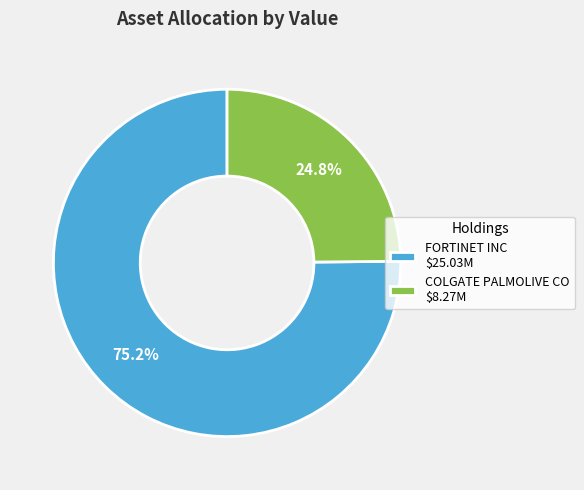

True or false: FORTINET INC accounts for 75% of the total.

True